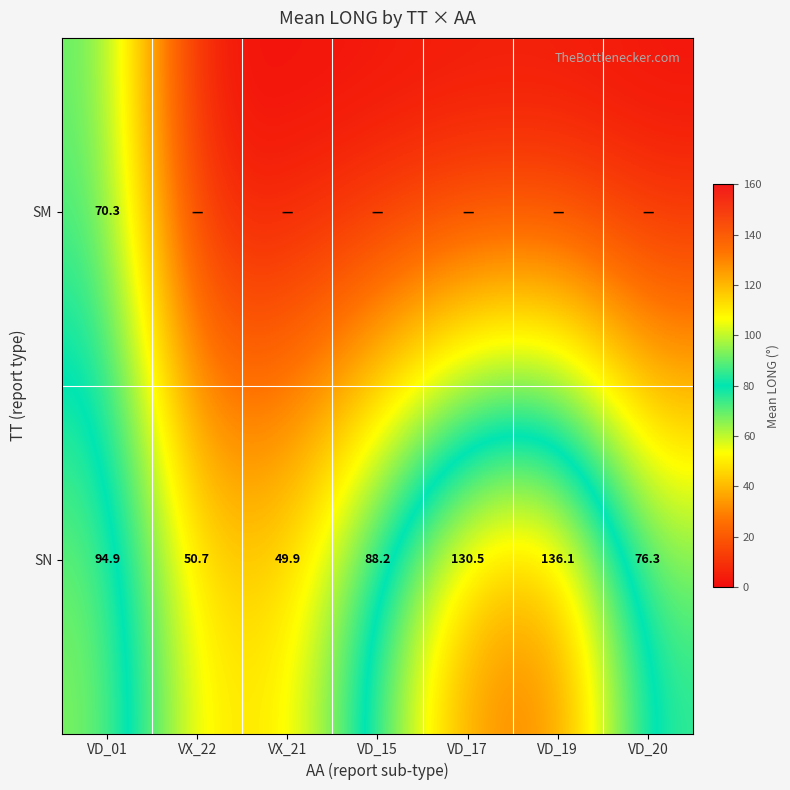

True or false: SN has a value of 130.5 at VD_17.

True